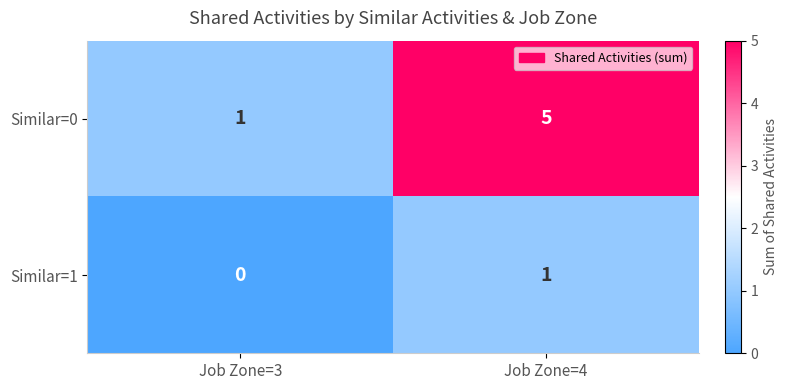

At Job Zone=4, list the series in order from largest to smallest.

Similar=0, Similar=1